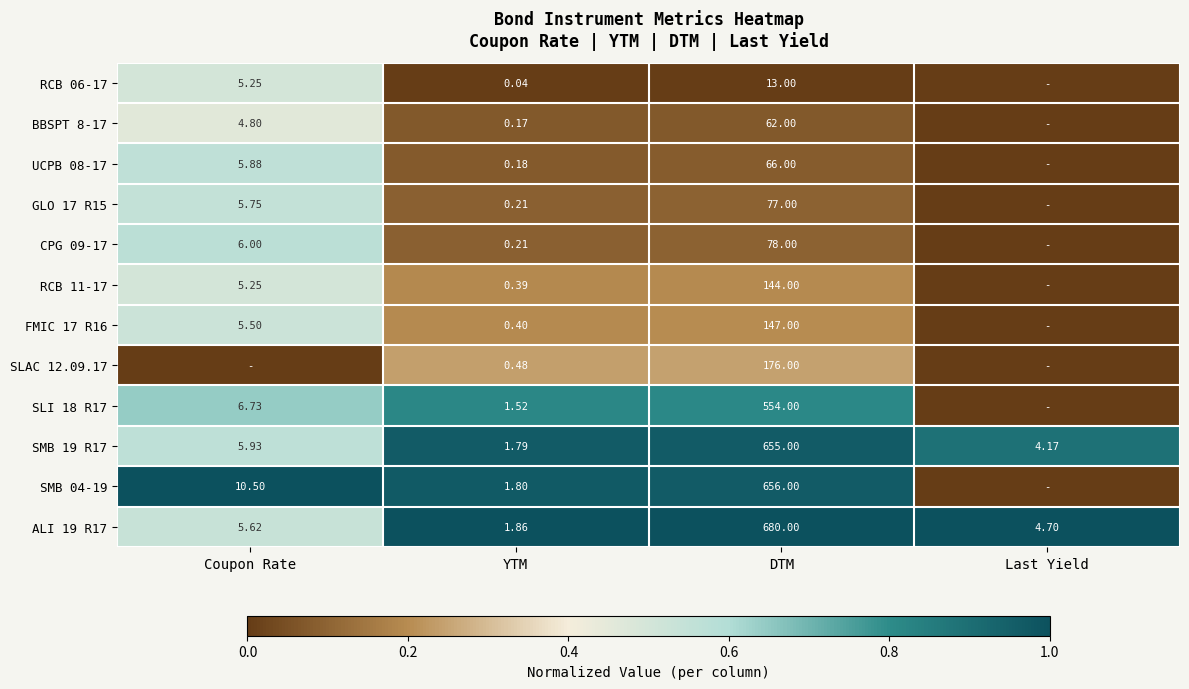

Is the value of FMIC 17 R16 at DTM greater than the value of ALI 19 R17 at Last Yield?

Yes